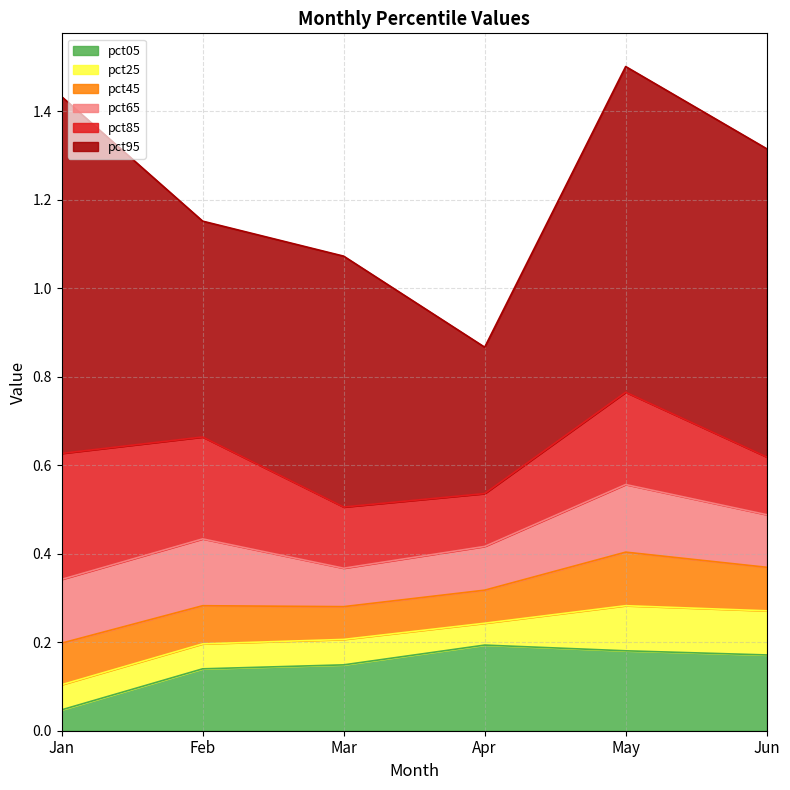

What is the total value across all series at Jan?

1.4